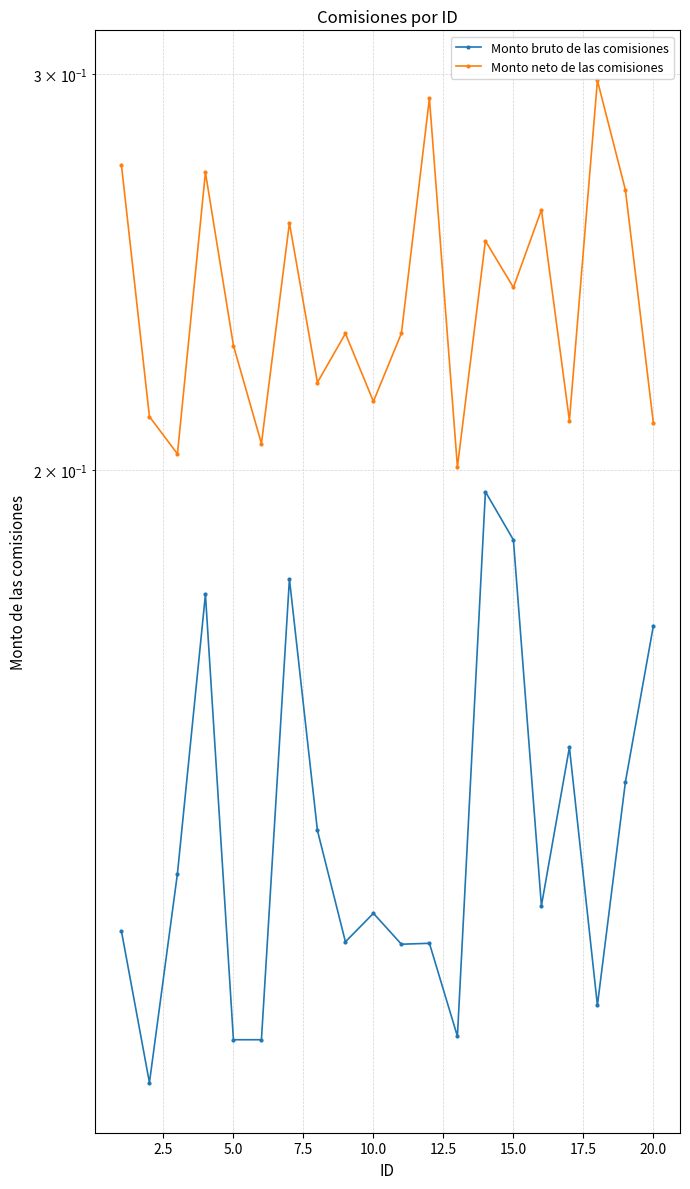

Is it true that Monto bruto de las comisiones equals 0.2 at 11?

False